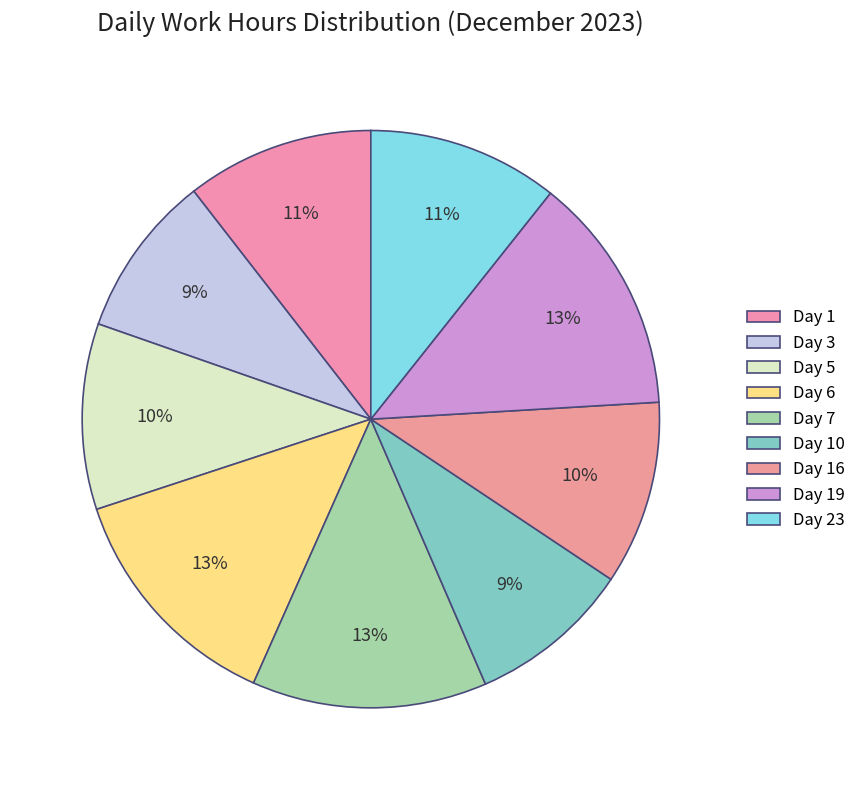

Does Day 7 account for over 50% of the chart?

No